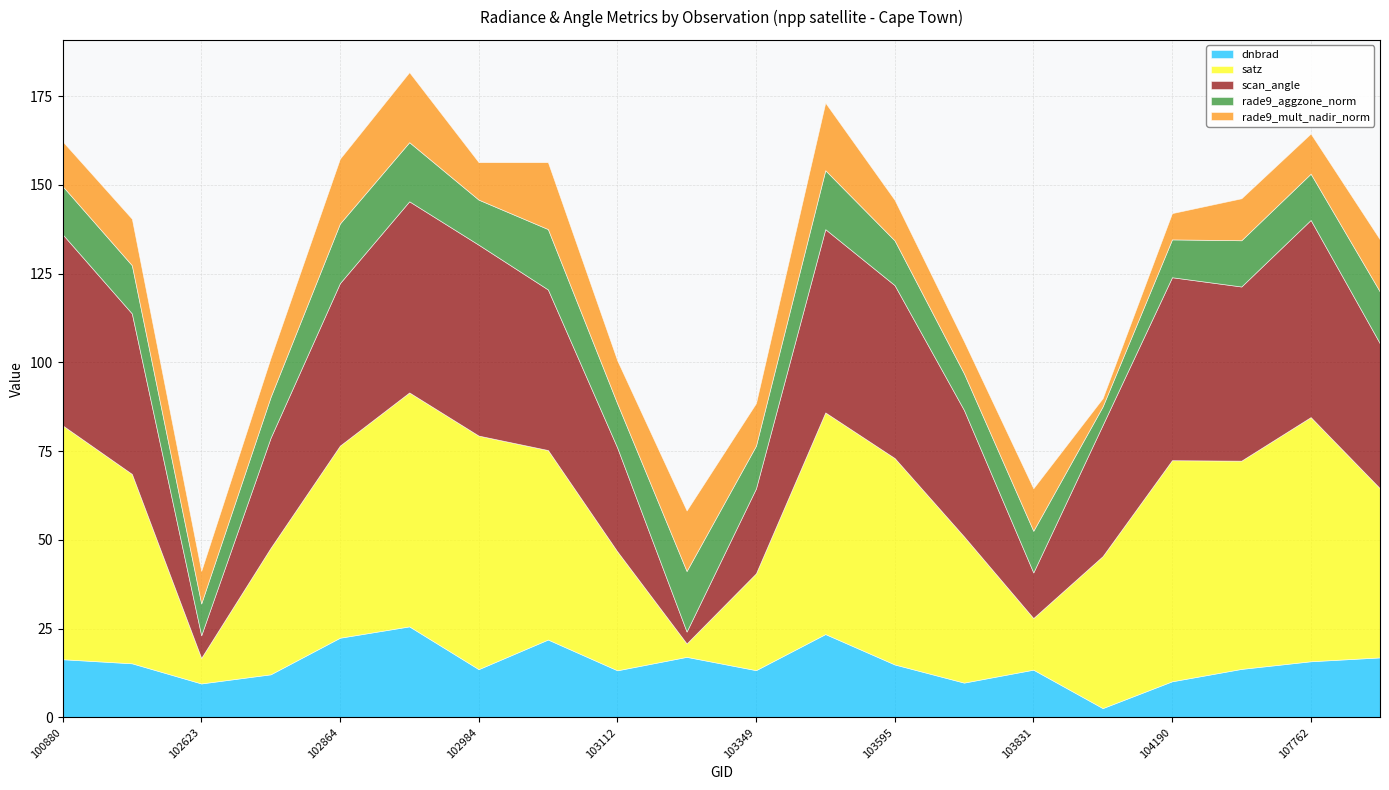

Which series has the largest total across all categories?

satz